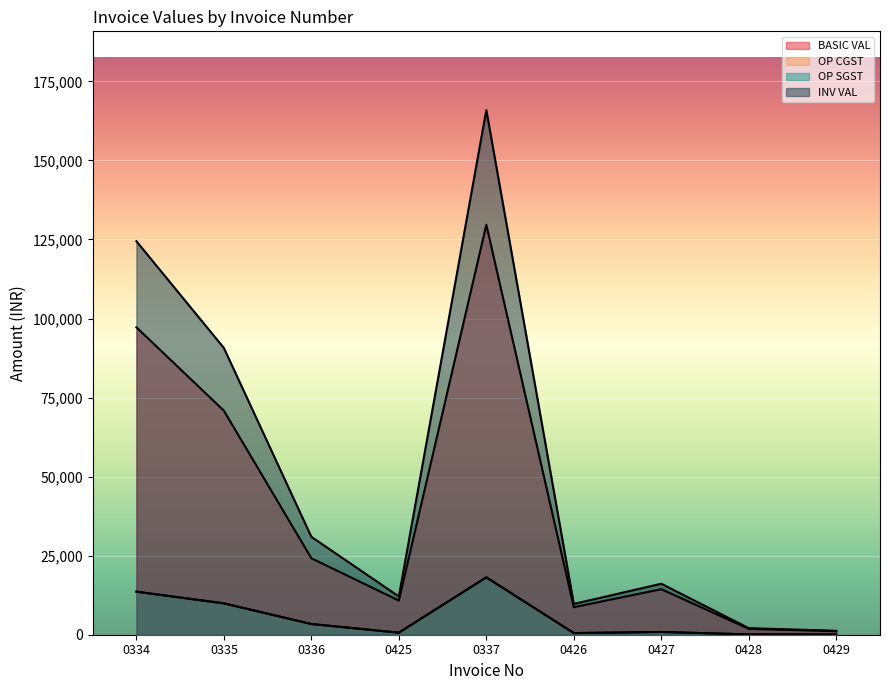

How many data points in OP SGST are above 864?

4